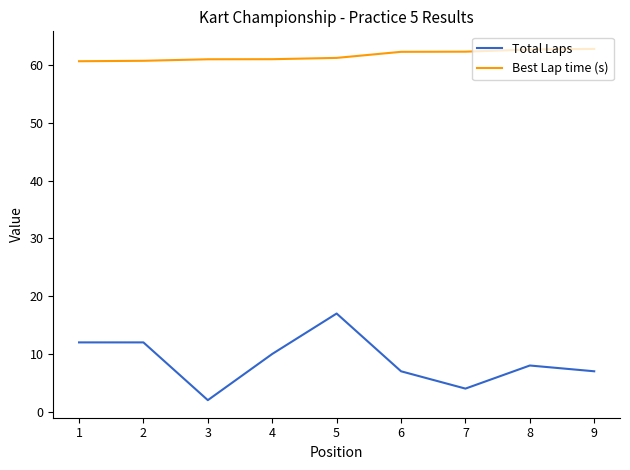

True or false: Best Lap time (s) has a value of 61.0 at 3.

True